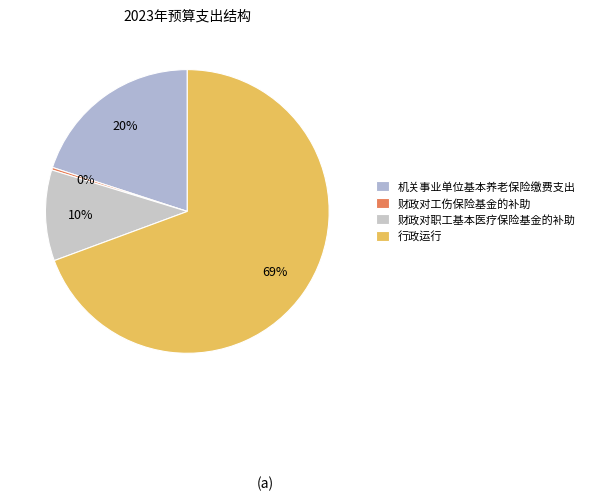

How many segments does this pie chart have?

4